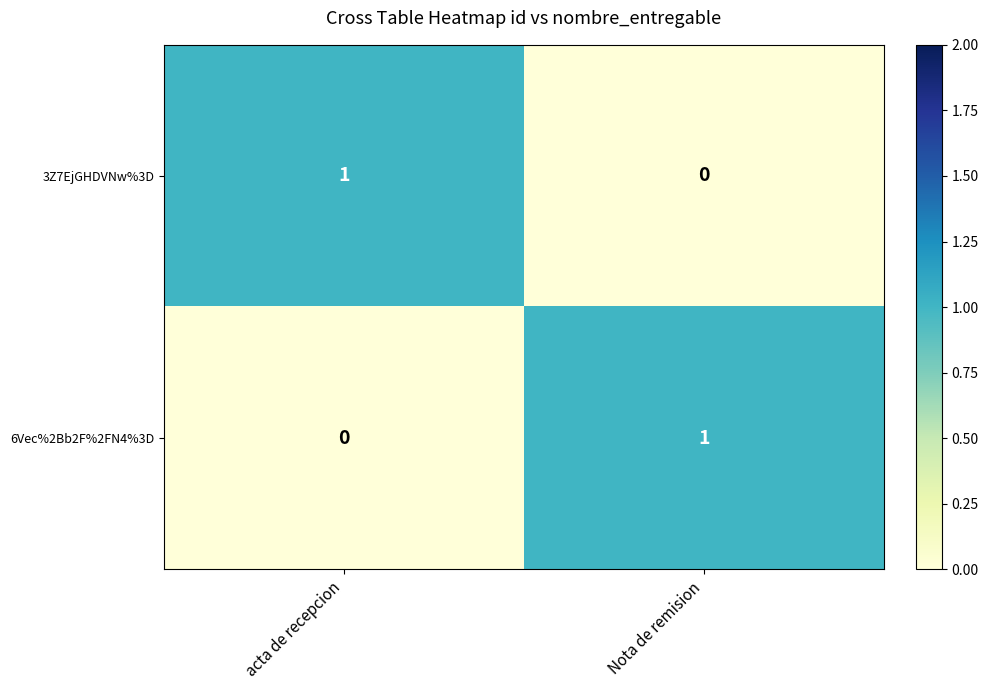

How many series are shown in this chart?

2